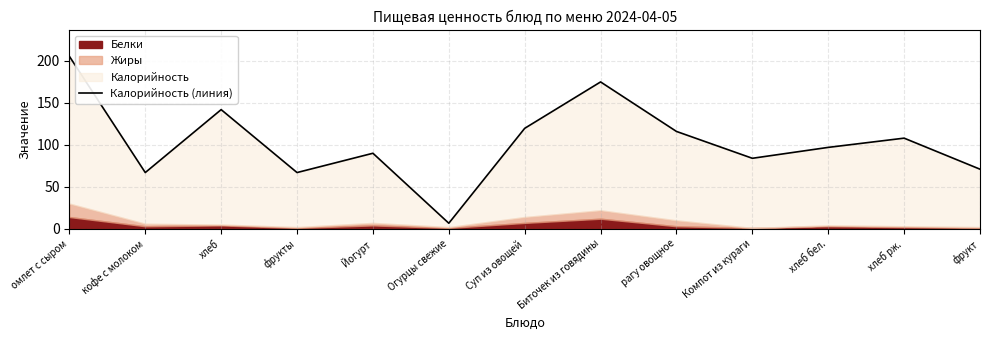

Does the chart display data point markers on the line(s)?

No